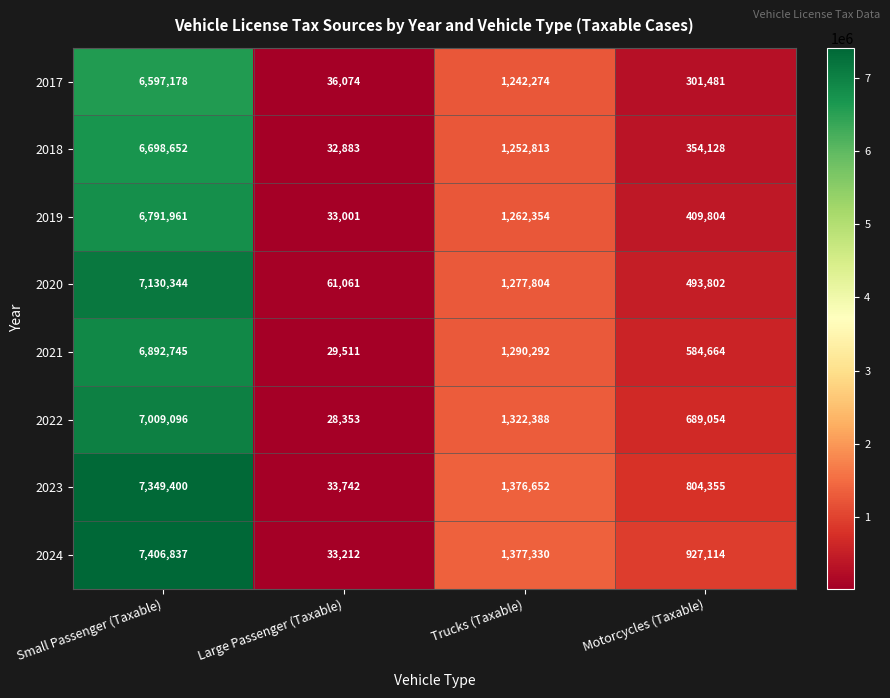

At which category does the chart reach its minimum across all series?

Large Passenger (Taxable)